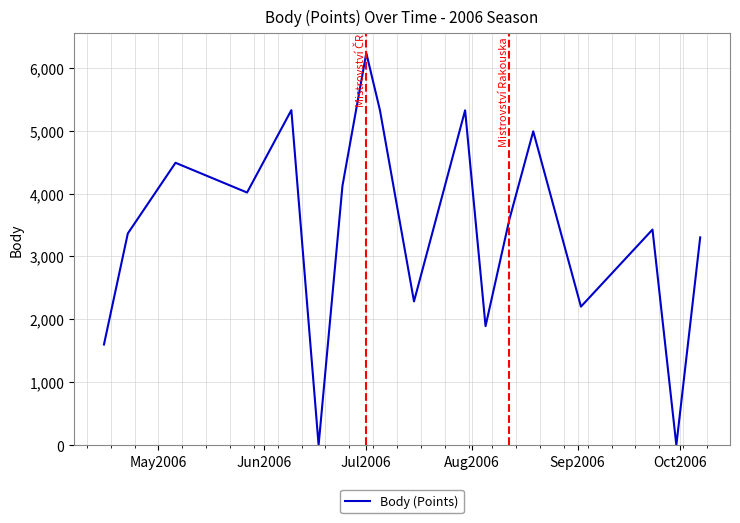

What is the difference between the maximum and minimum values?

6233